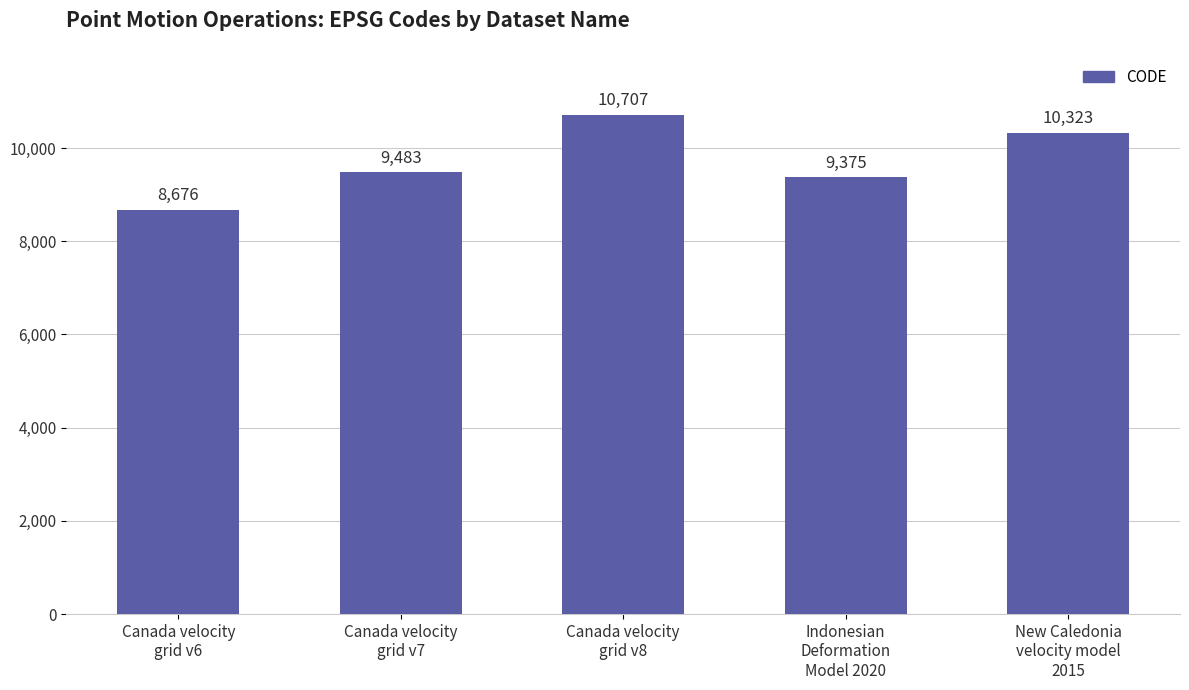

Does the chart contain stacked bars?

No